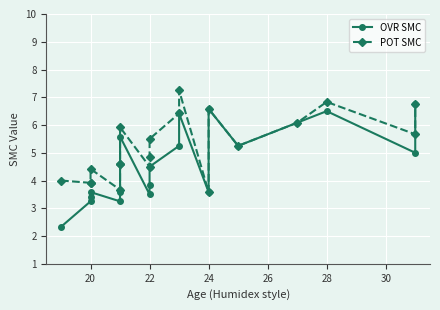

True or false: POT SMC and OVR SMC intersect in this chart.

False